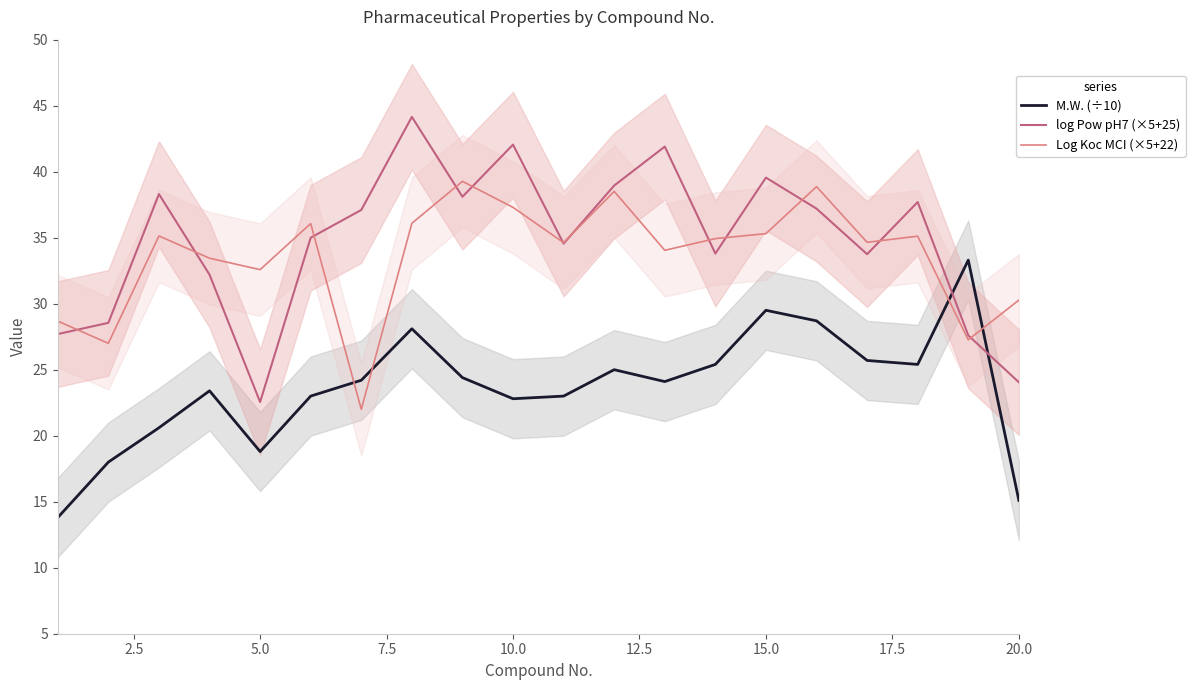

How many lines are shown in the chart?

3